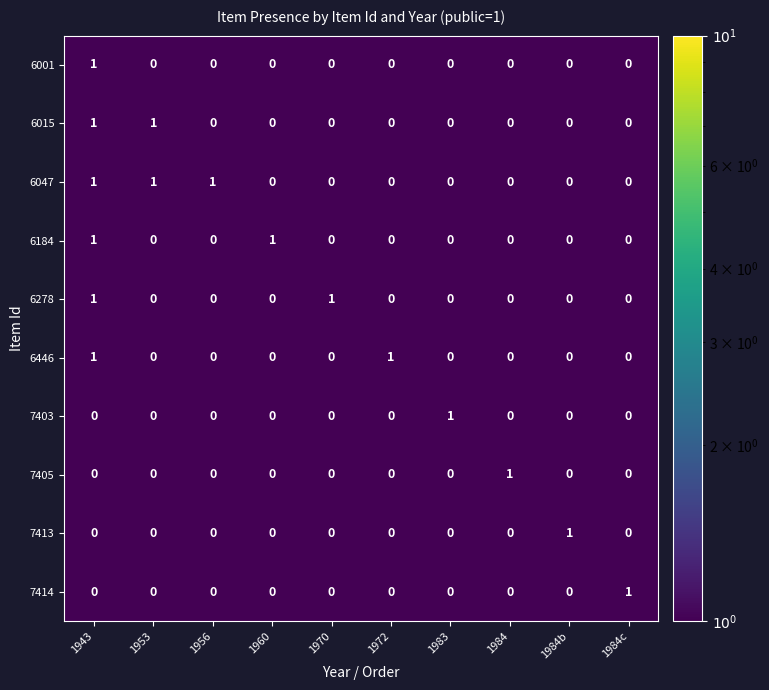

Is it true that 6015 equals 1 at 1960?

False